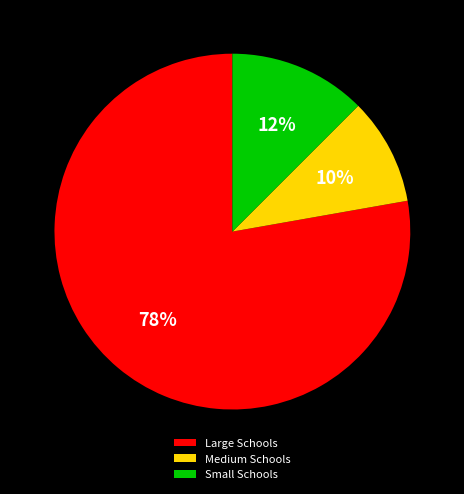

Combined, do Small Schools and Large Schools account for over 50%?

Yes